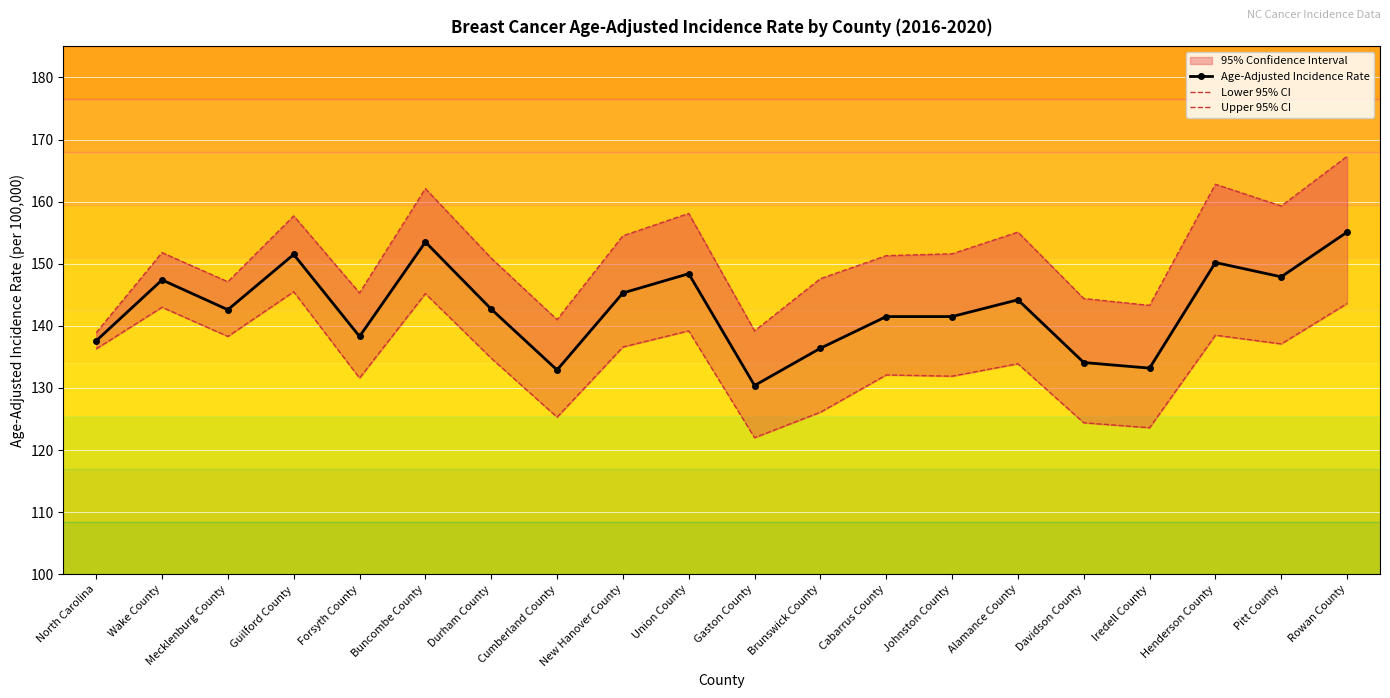

Where is Age-Adjusted Incidence Rate nearest to the value 142?

Cabarrus County